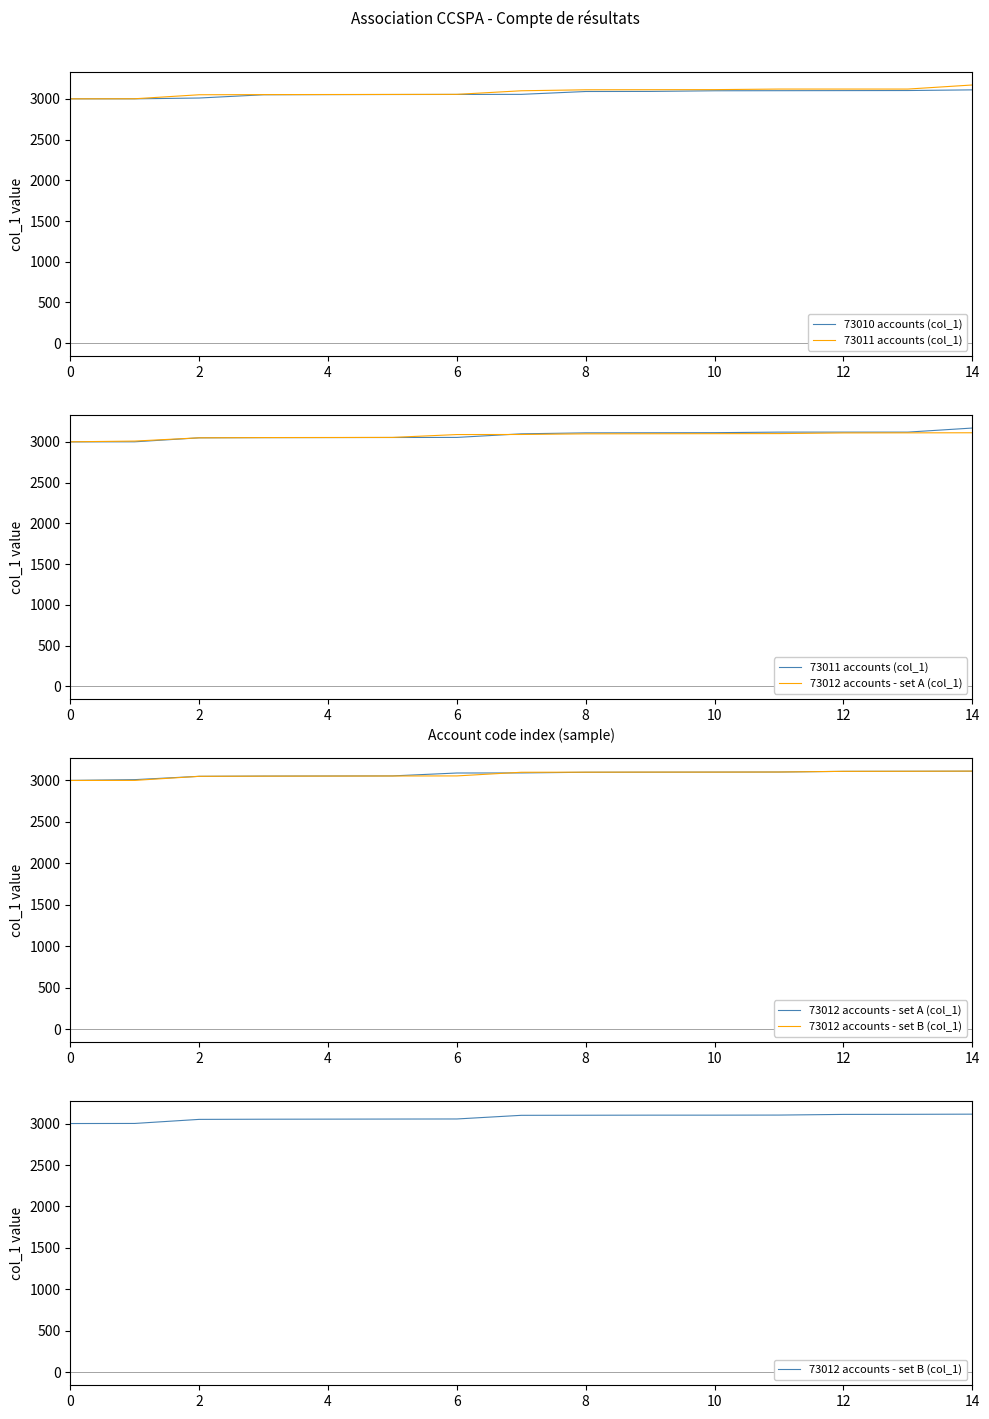

The value of 73010 accounts (col_1) at 11 is 4583.8. True or false?

False